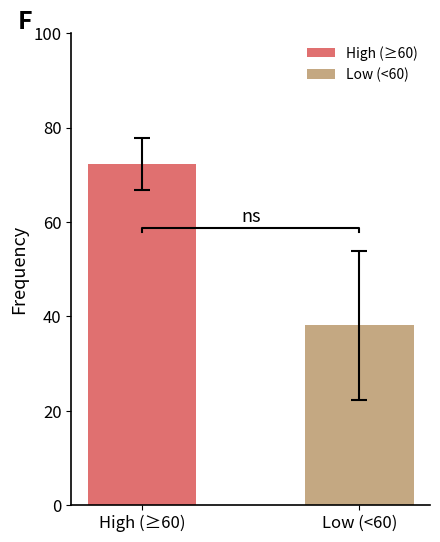

What is the maximum value for Low (<60)?

38.1